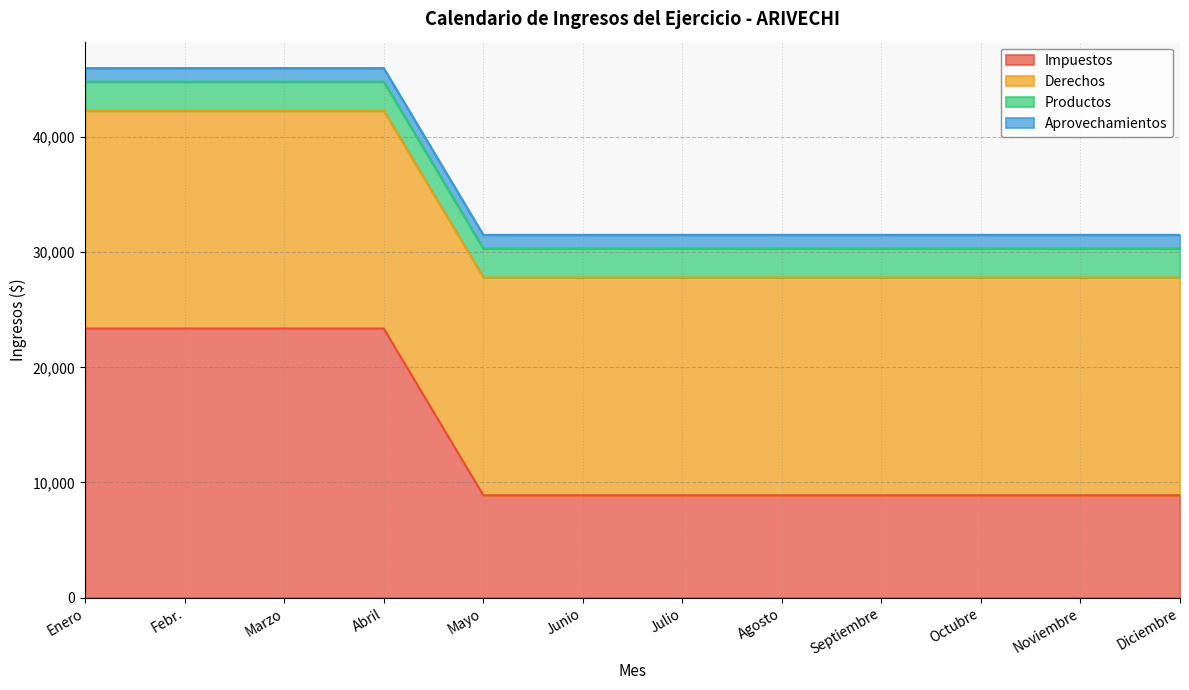

What position from the right is Septiembre?

4